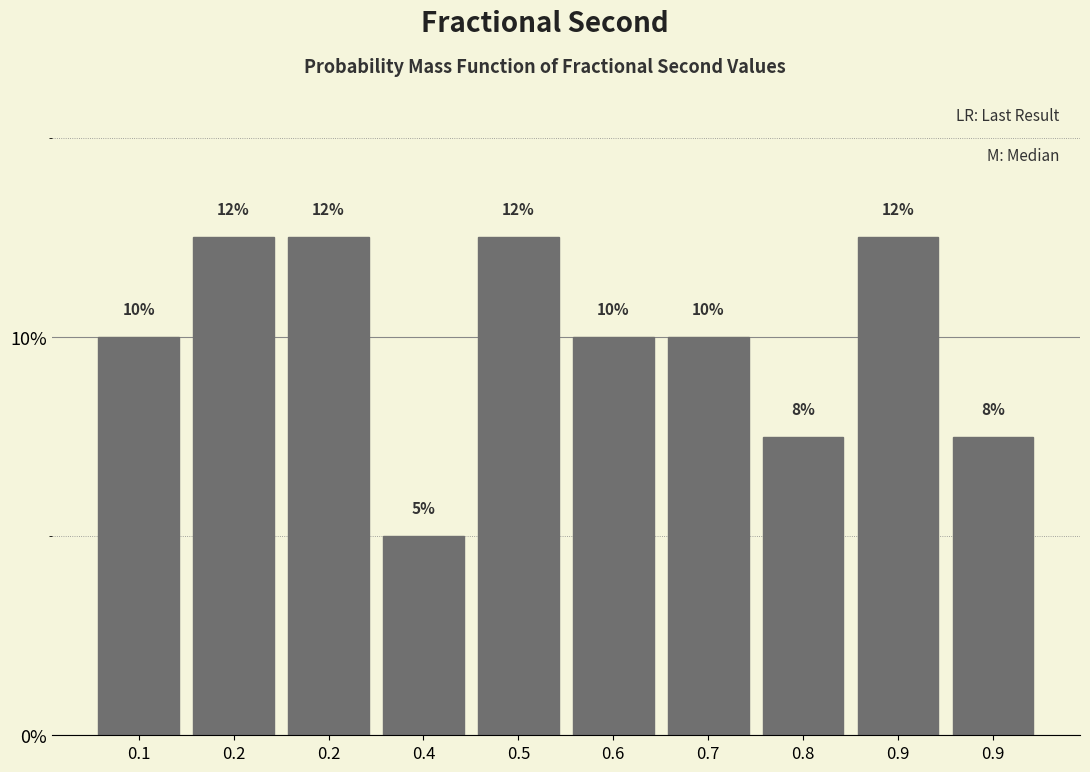

Does the chart contain any negative values?

No